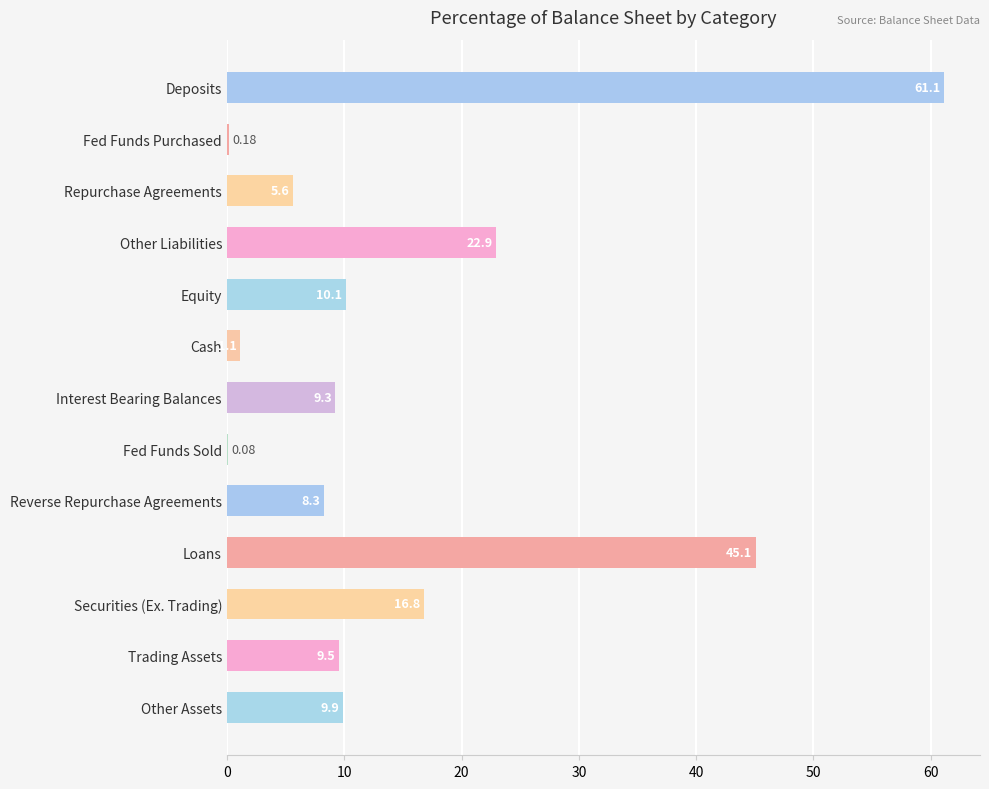

What is the change in value from Reverse Repurchase Agreements to Fed Funds Purchased?

-8.1